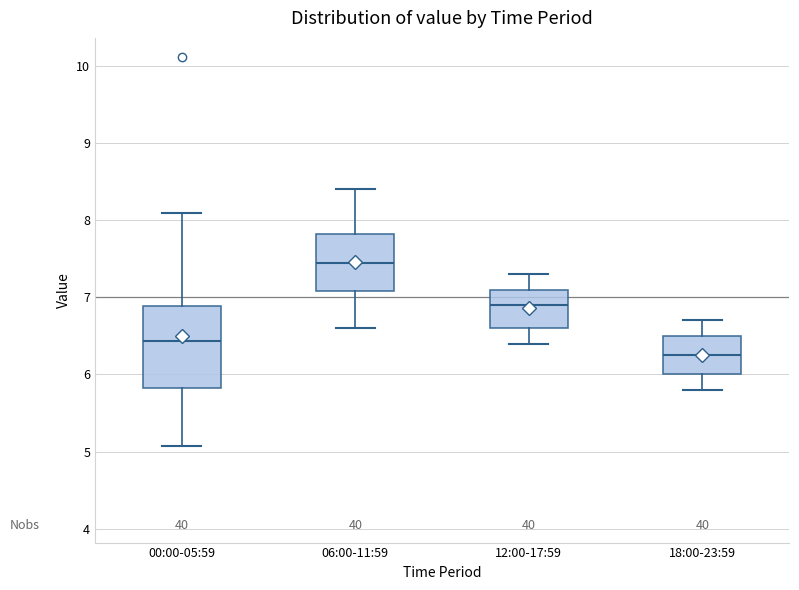

Comparing the boxes themselves (not the whiskers), which one is the tallest?

00:00-05:59